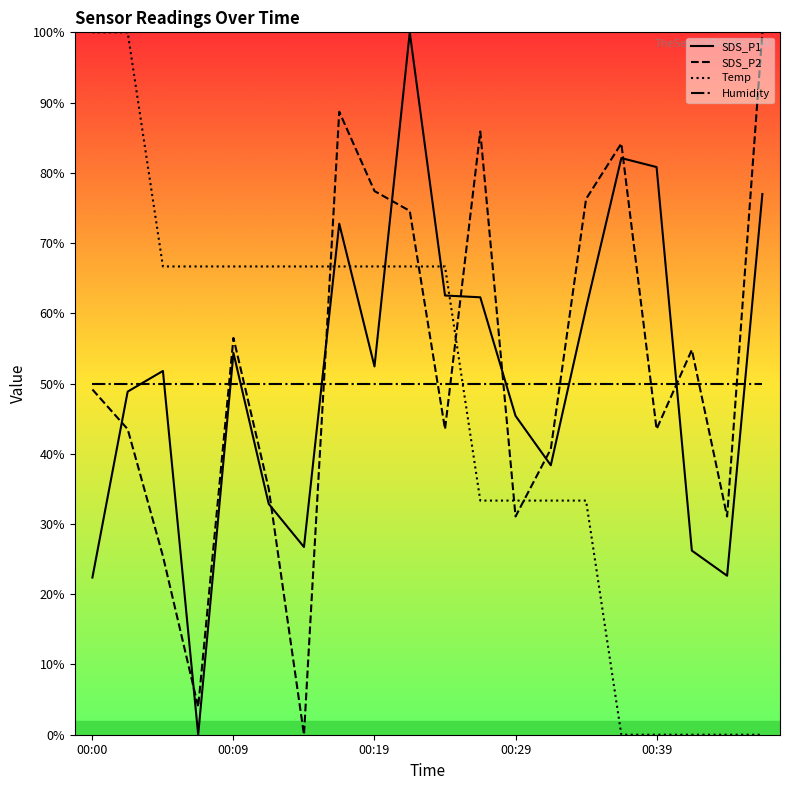

What are all the series names shown in the legend?

SDS_P1, SDS_P2, Temp, Humidity